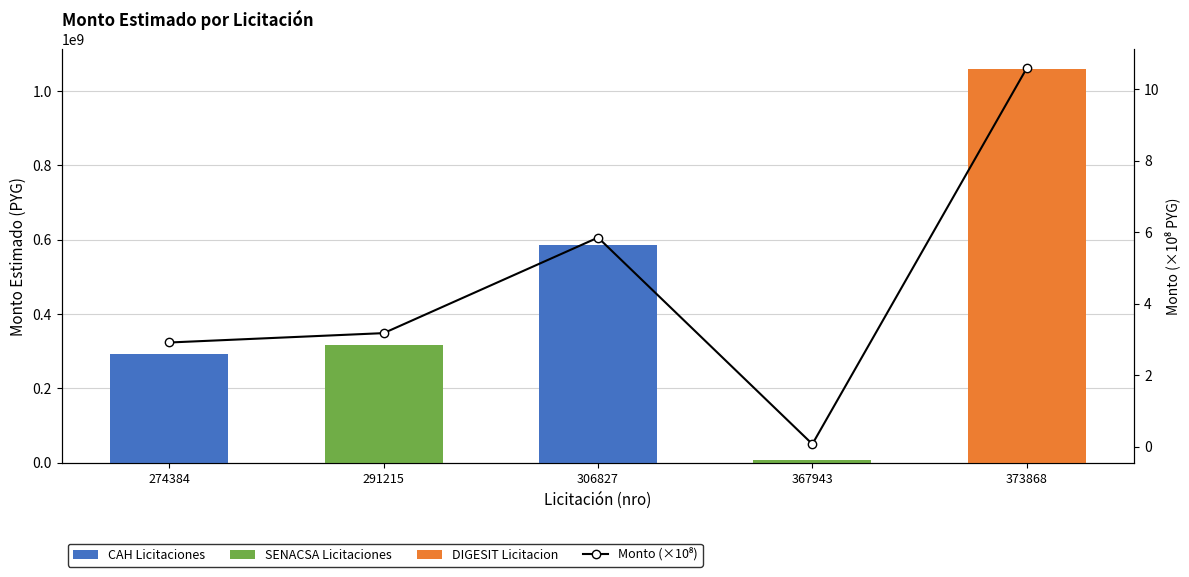

Which series has the largest total across all categories?

monto_estimado